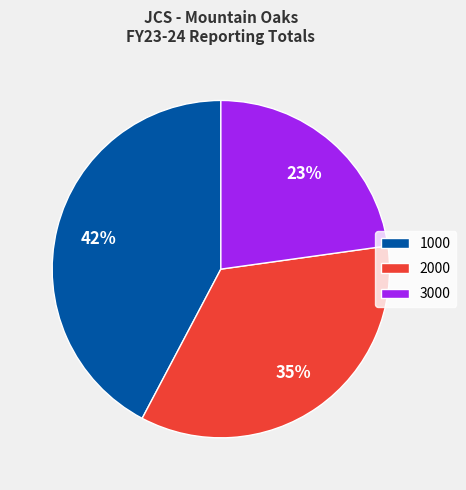

Does any single category account for the majority?

No